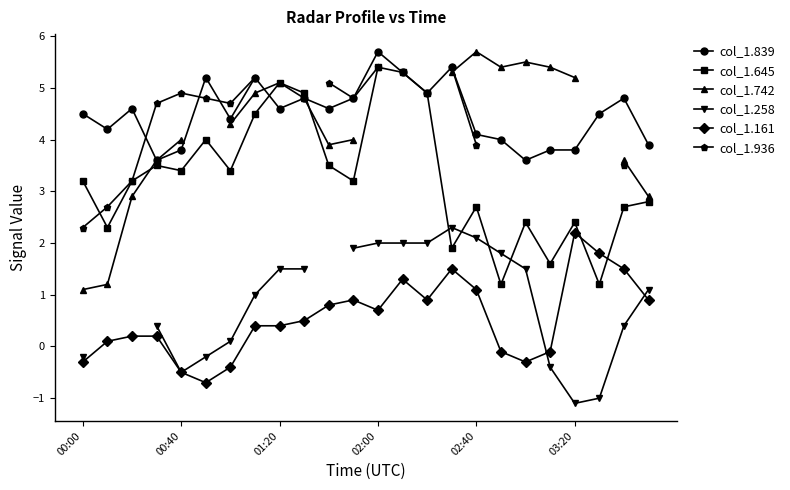

True or false: col_1.839 has more than 2 interior local peaks.

True